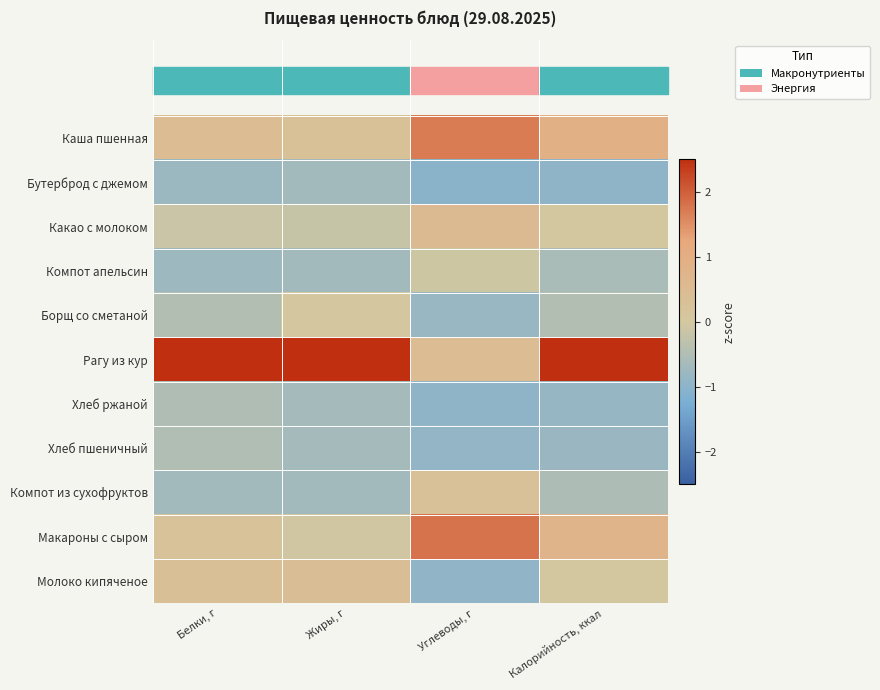

Rank the series at Жиры, г from highest to lowest value.

Рагу из кур, Молоко кипяченое, Каша пшенная, Борщ со сметаной, Макароны с сыром, Какао с молоком, Хлеб ржаной, Хлеб пшеничный, Компот апельсин, Бутерброд с джемом, Компот из сухофруктов